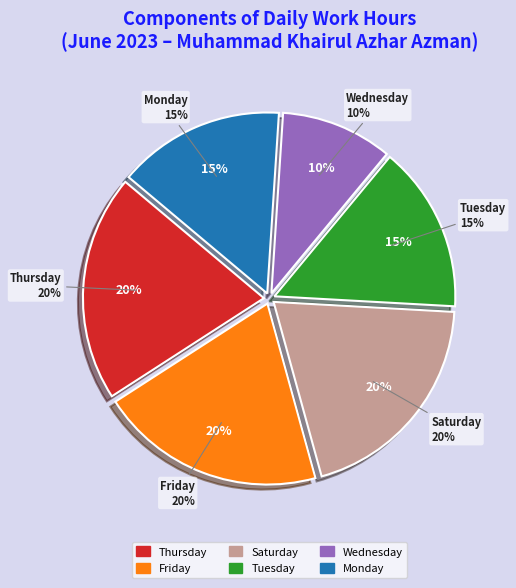

Is there a majority slice in this chart?

No